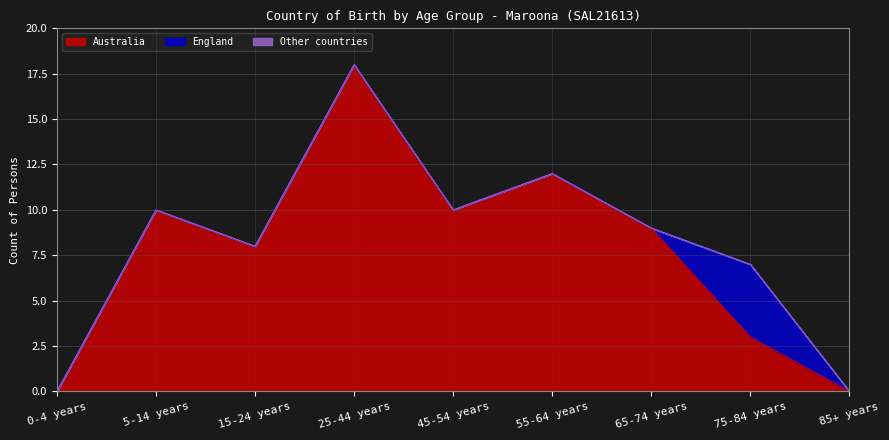

The value of England at 5-14 years is 0. True or false?

True